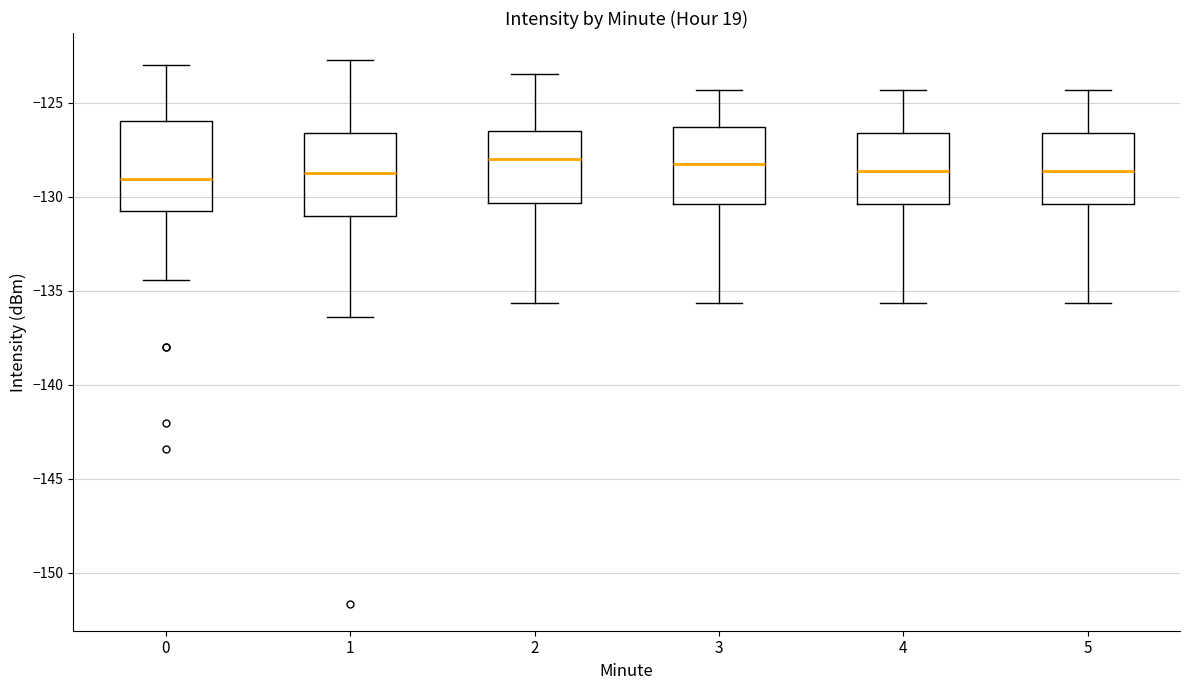

Where does the lower whisker of the box at x = 5 end on the y-axis? The values are not printed on the chart, so give them approximately, as read against the axis.

-135.5